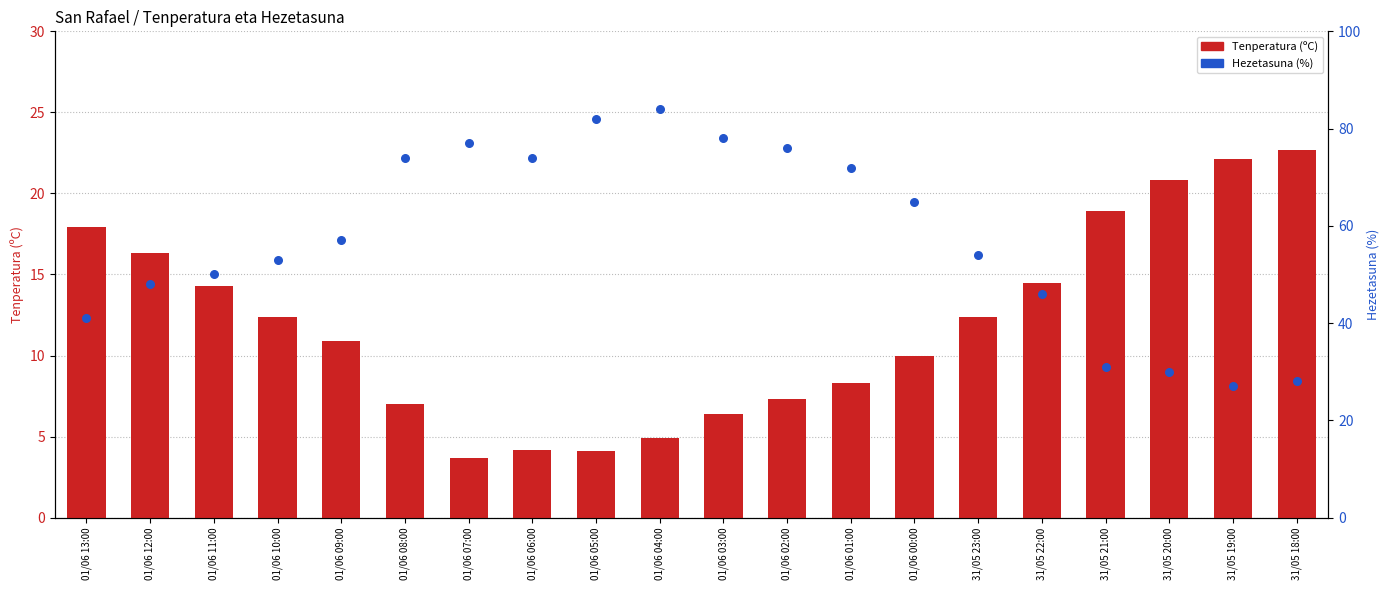

At which category is the sum across all series the highest?

01/06 04:00